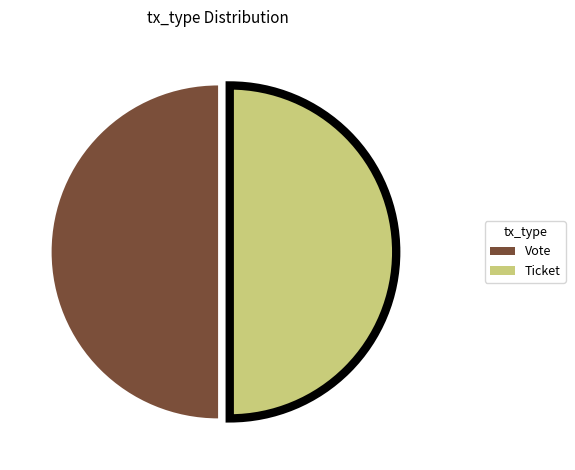

Combined, do Vote and Ticket account for over 50%?

Yes